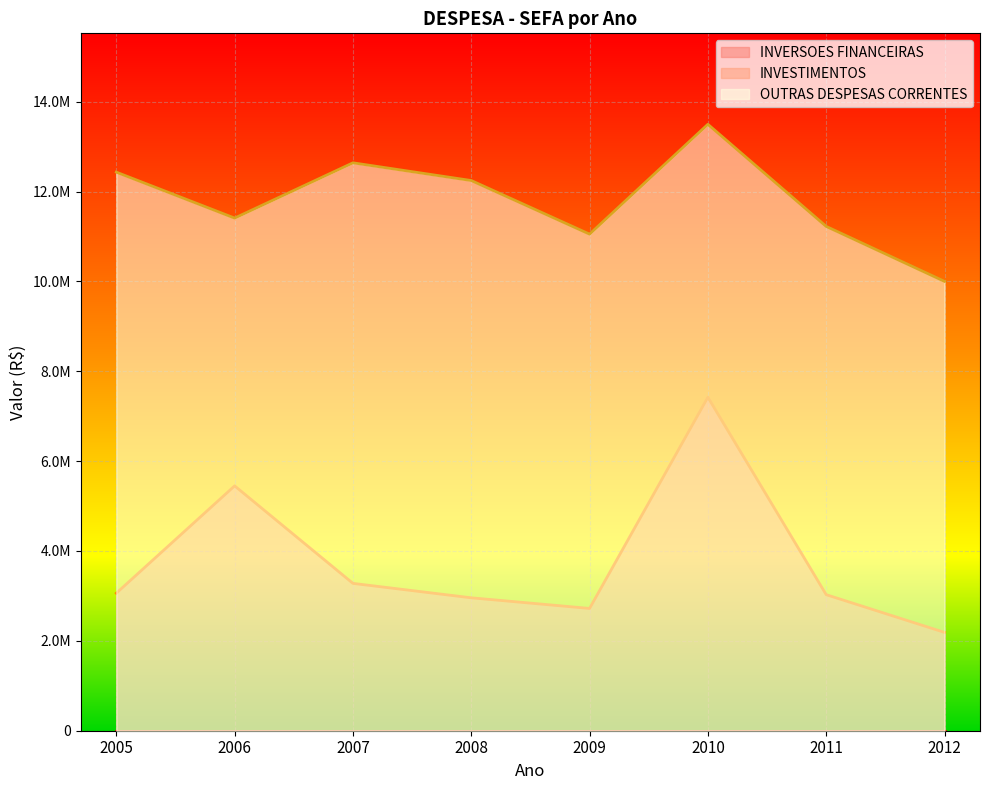

How many values in the INVESTIMENTOS series are below 3061033?

4